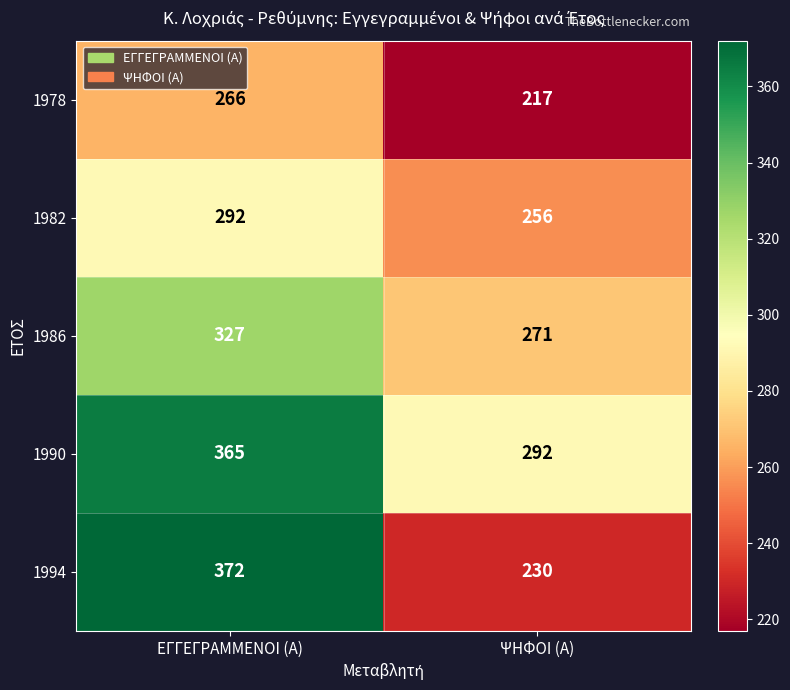

At which category is the sum across all series the highest?

ΕΓΓΕΓΡΑΜΜΕΝΟΙ (Α)